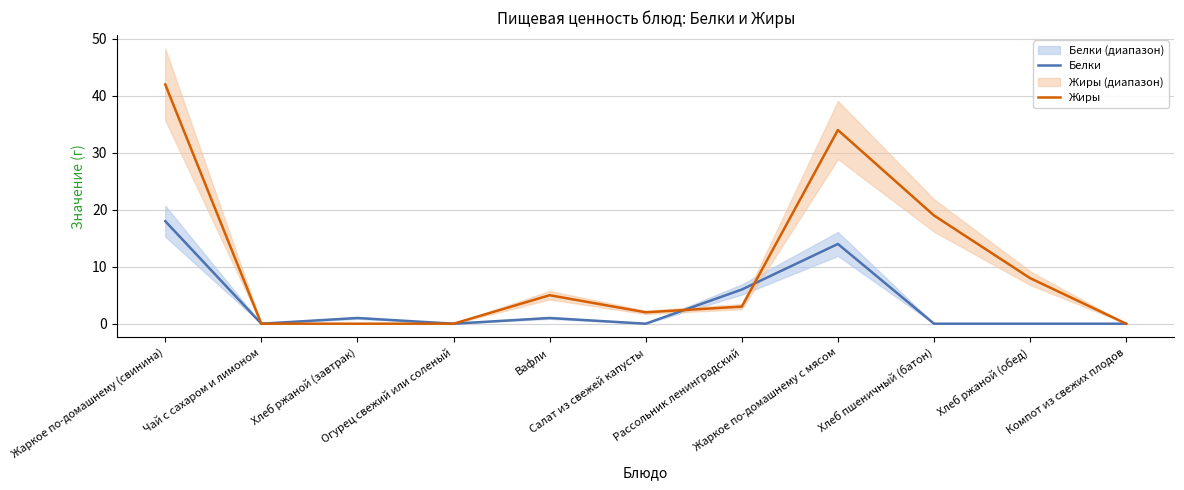

Is the value of Жиры at Вафли greater than the value of Белки at Жаркое по-домашнему (свинина)?

No